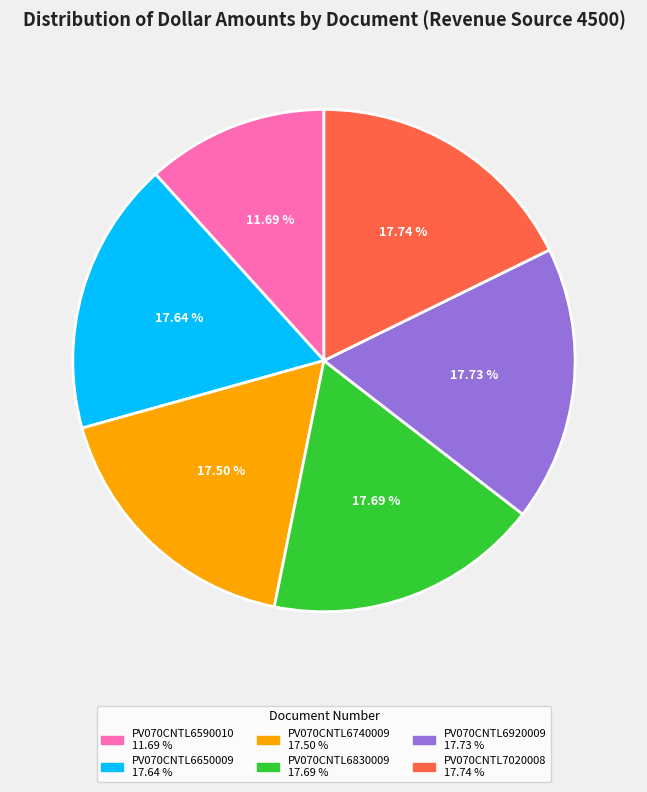

Is there any slice that represents more than half of the pie?

No